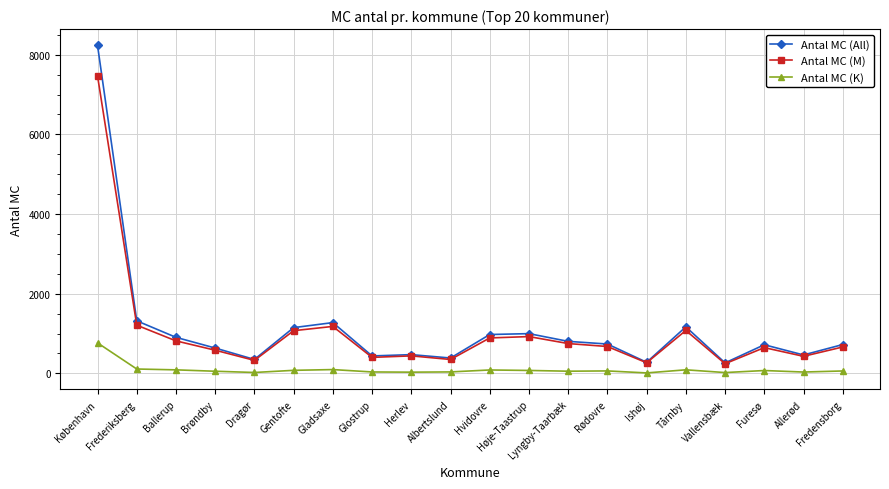

Read the Antal MC (M) value at Glostrup, to the nearest 100.

400